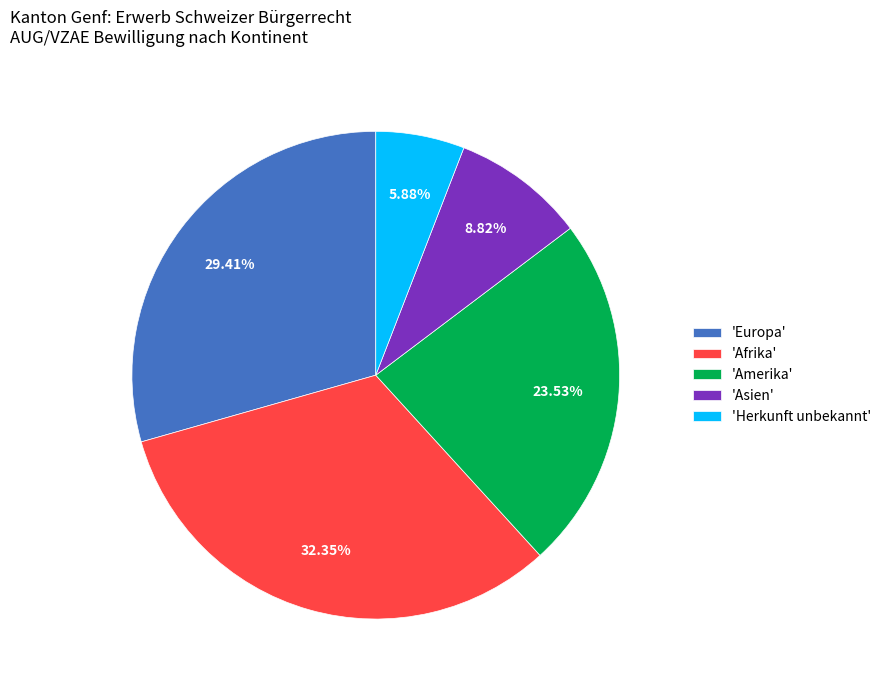

Which category has the biggest portion of the pie?

'Afrika'